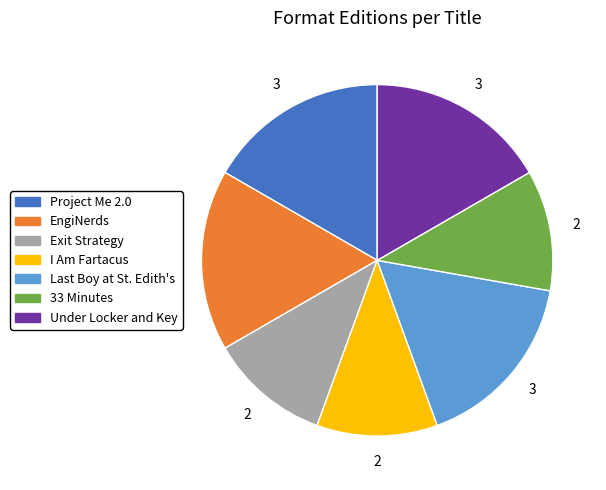

Combined, do I Am Fartacus and Under Locker and Key account for over 50%?

No